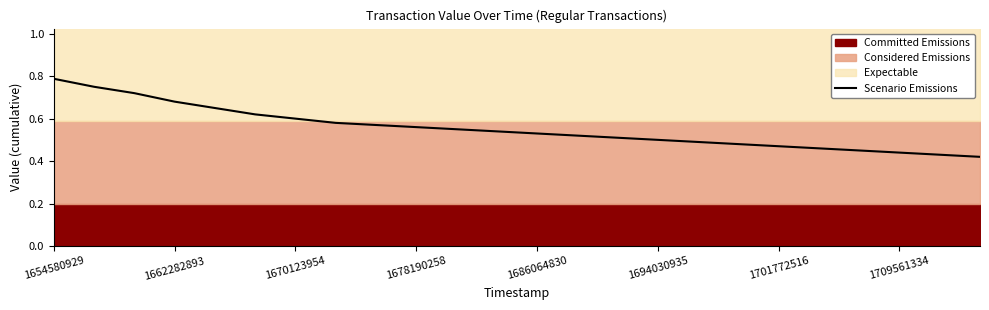

How many lines are shown in the chart?

1